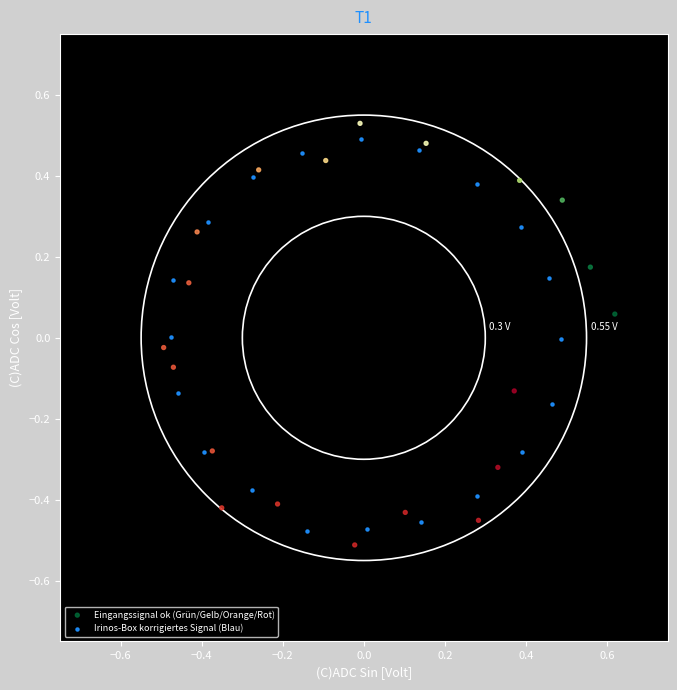

Which series has the widest spread of Y values?

Eingangssignal ok (Grün/Gelb/Orange/Rot)